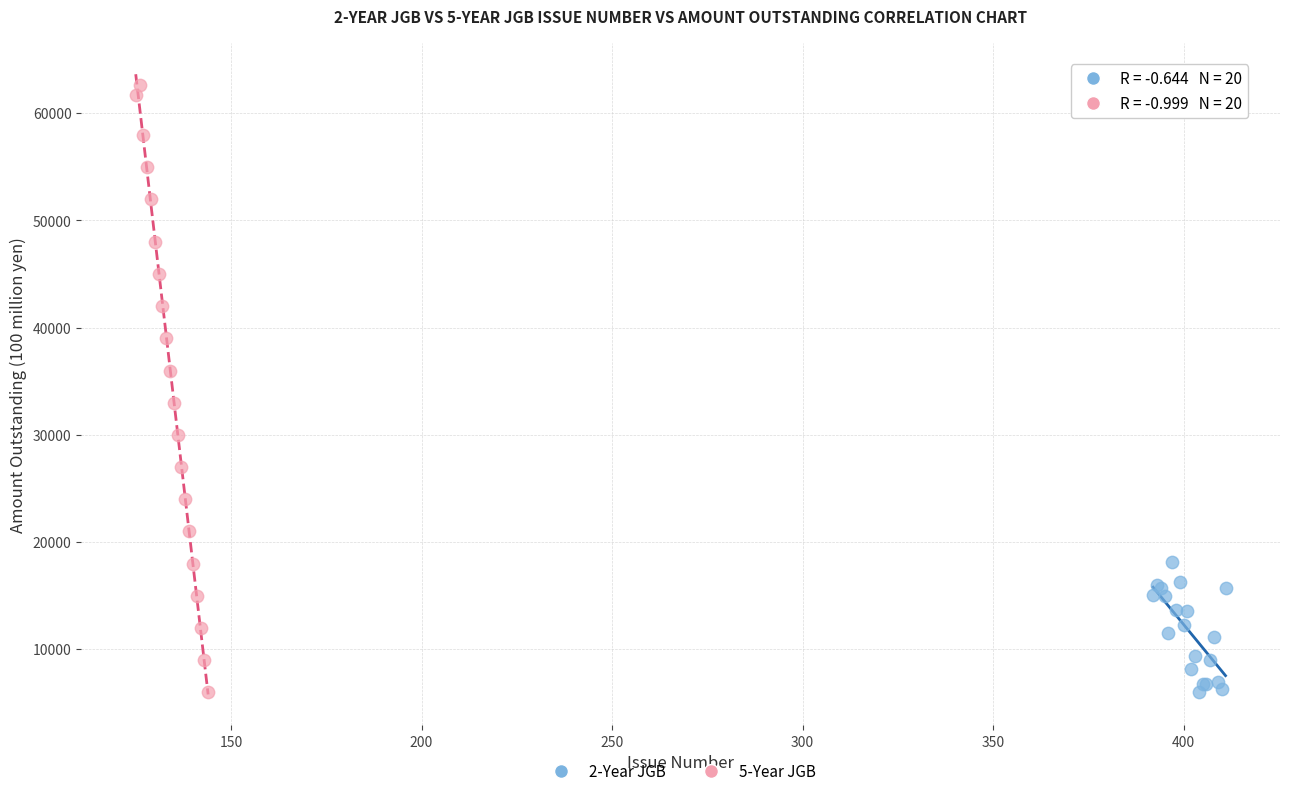

Which series contains the highest Y value?

5-Year JGB